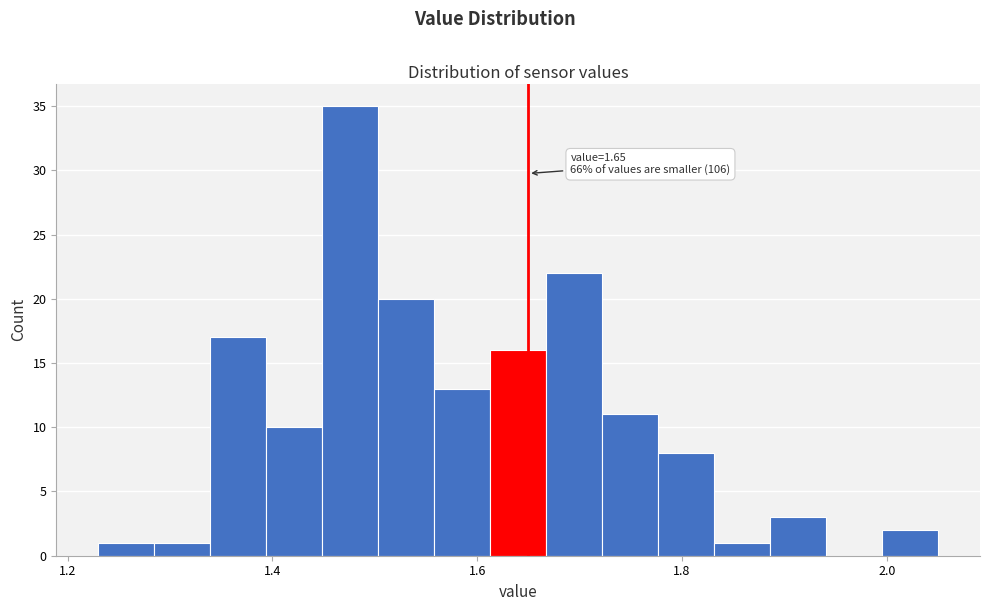

Around what value on the x-axis is the tallest bar? Give the approximate position of its centre, as read against the axis.

1.48